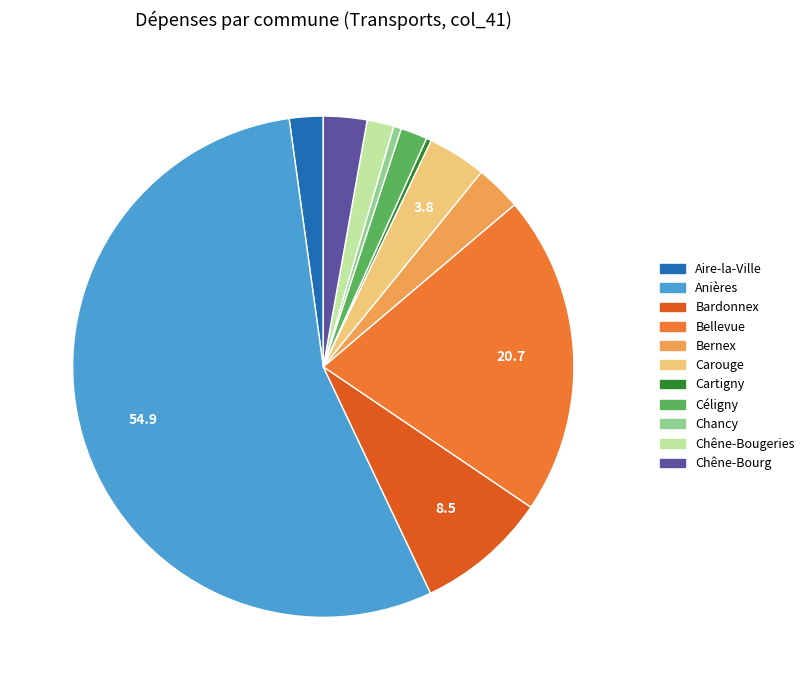

How many segments does this pie chart have?

11